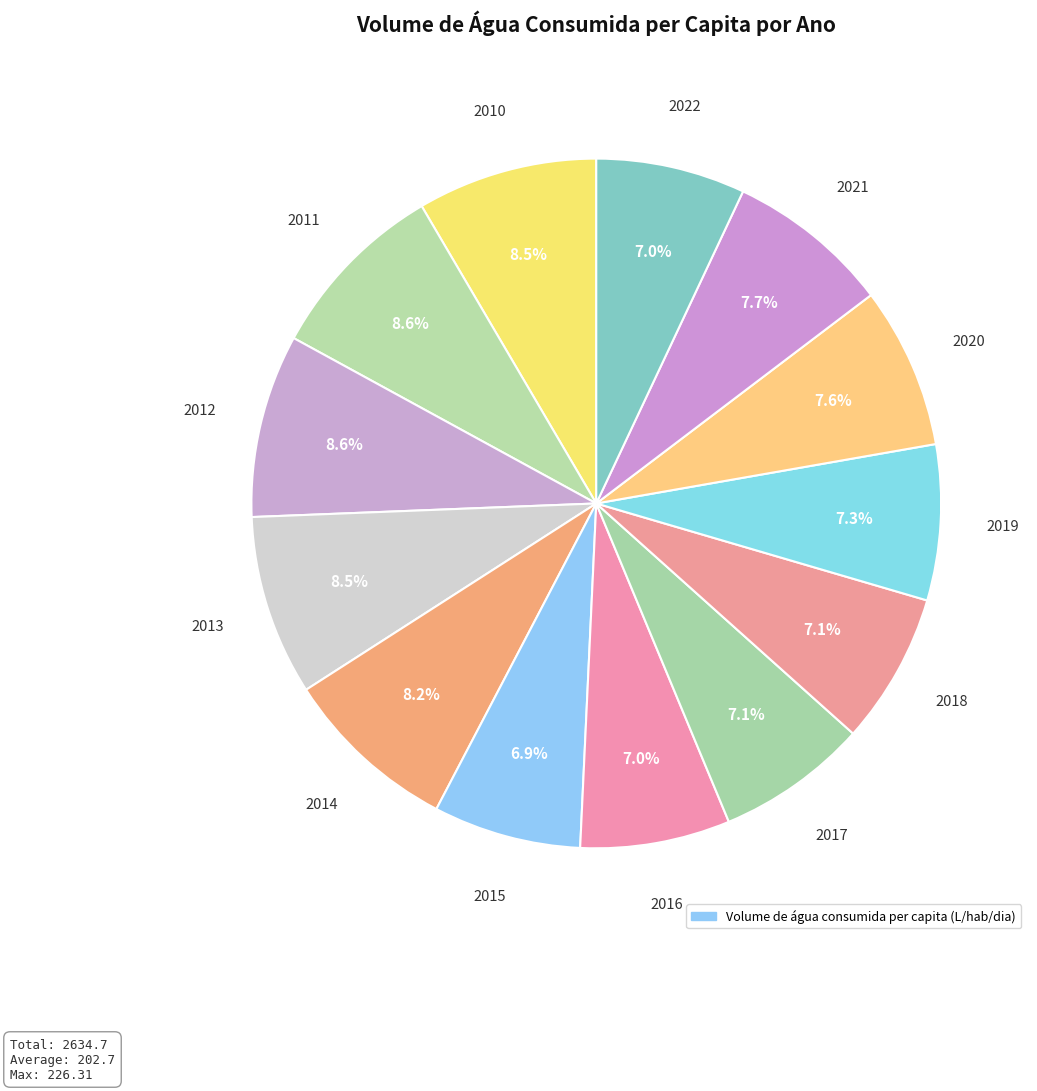

What is the largest slice in the pie chart?

2011